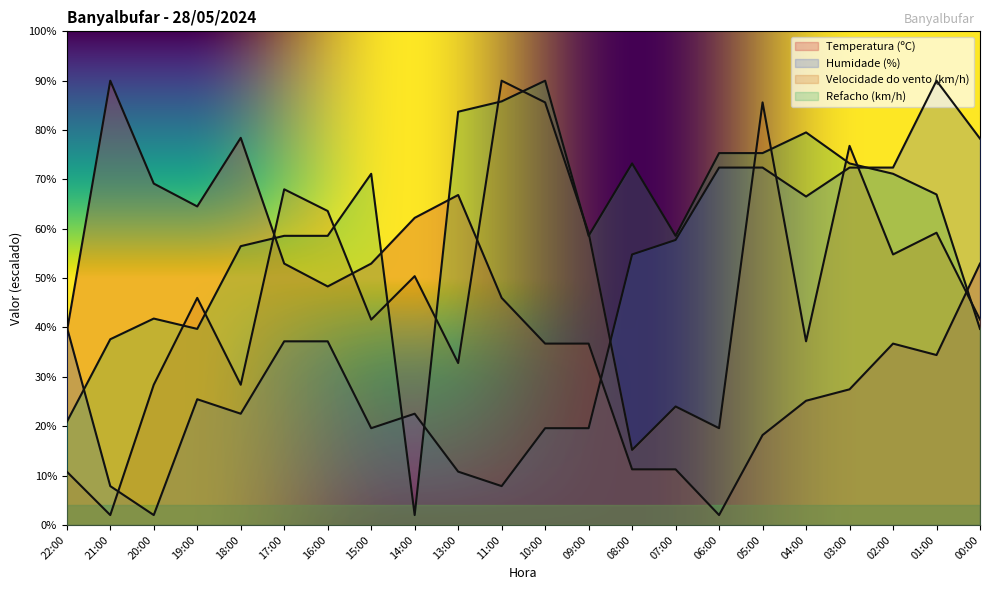

What is the maximum value shown in the chart?

90.0